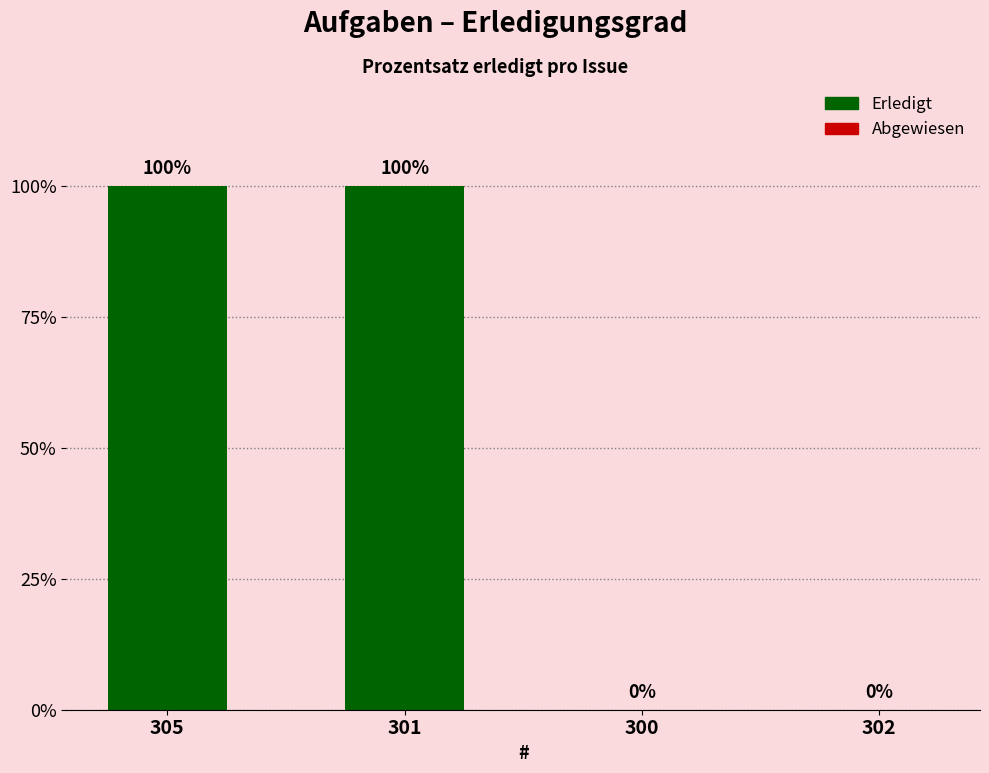

Approximately how many times larger is the value at 305 compared to 301?

1.0